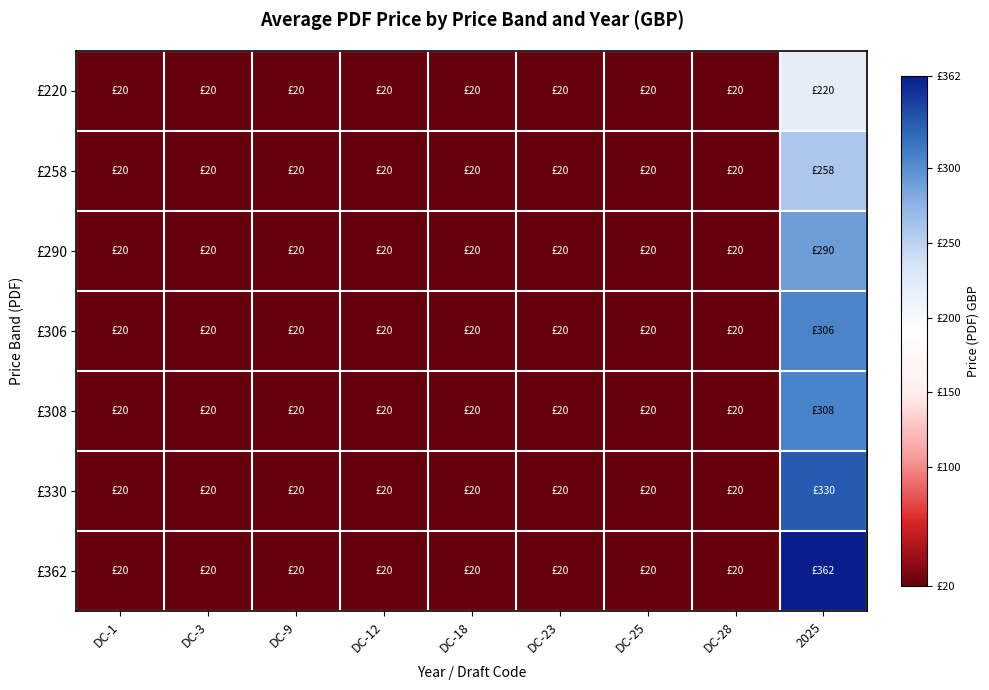

What is the maximum value shown in the chart?

362